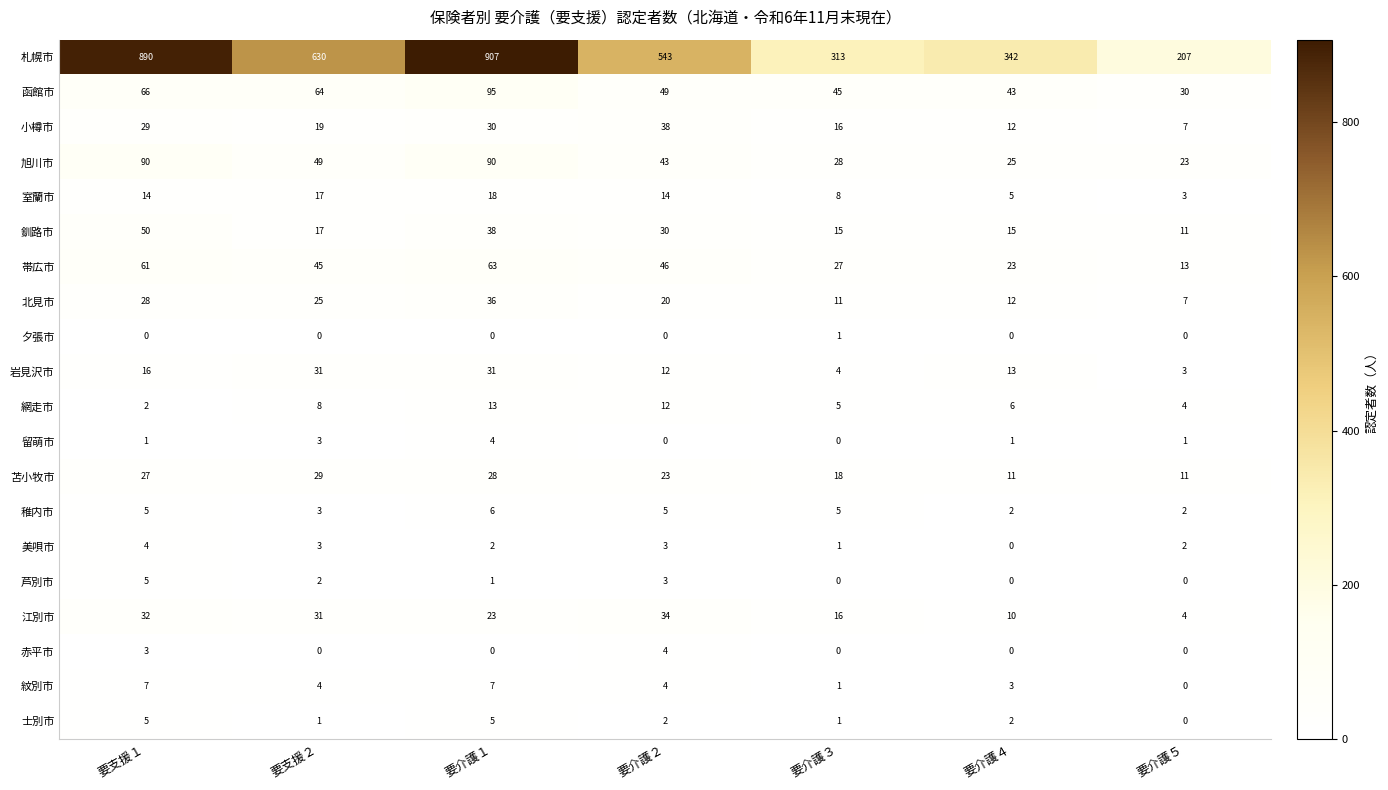

Between 要介護２ and 要介護４, which series saw the biggest shift?

札幌市